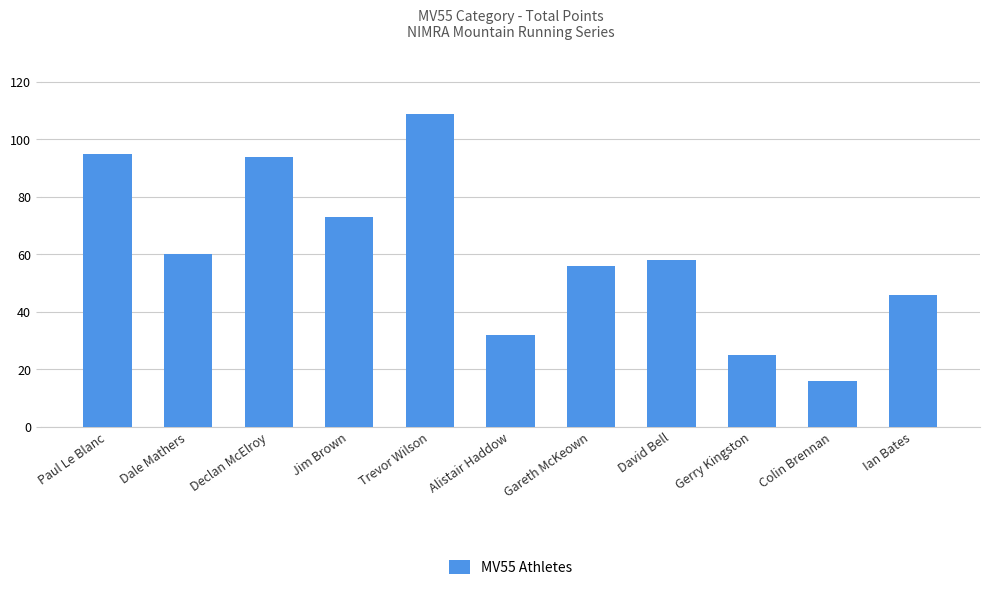

The value at Gerry Kingston is 34. True or false?

False